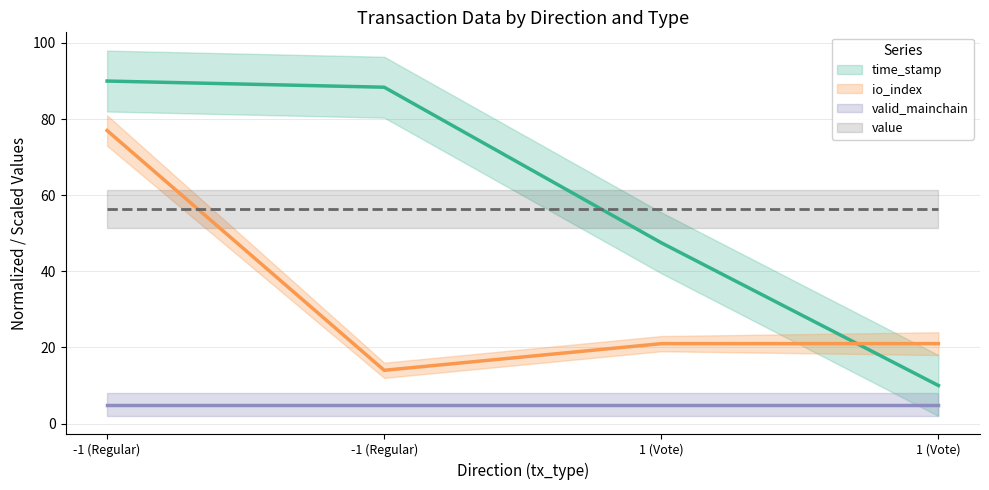

The time_stamp_norm series shows 88.4 at -1 (Regular). True or false?

True